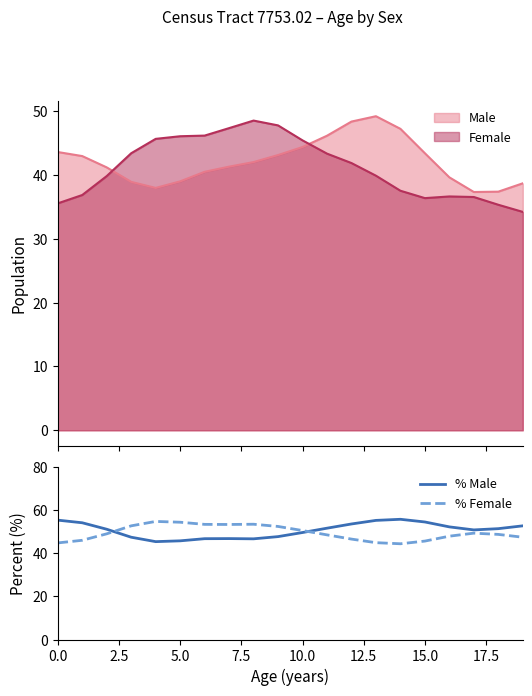

What is the lowest value of the % Male series?

45.3